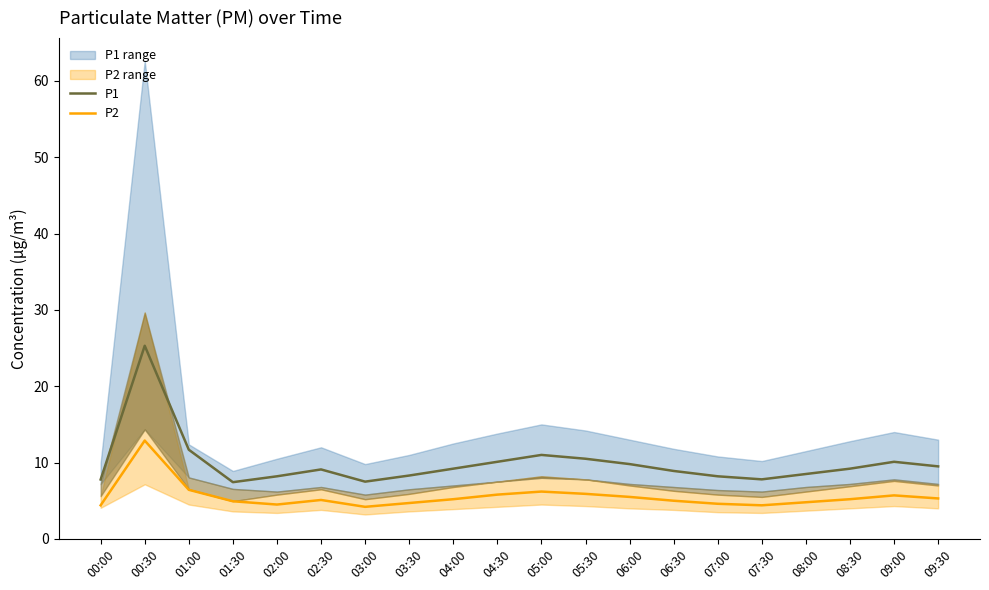

The value of P1 at 02:30 is 9.1. True or false?

True